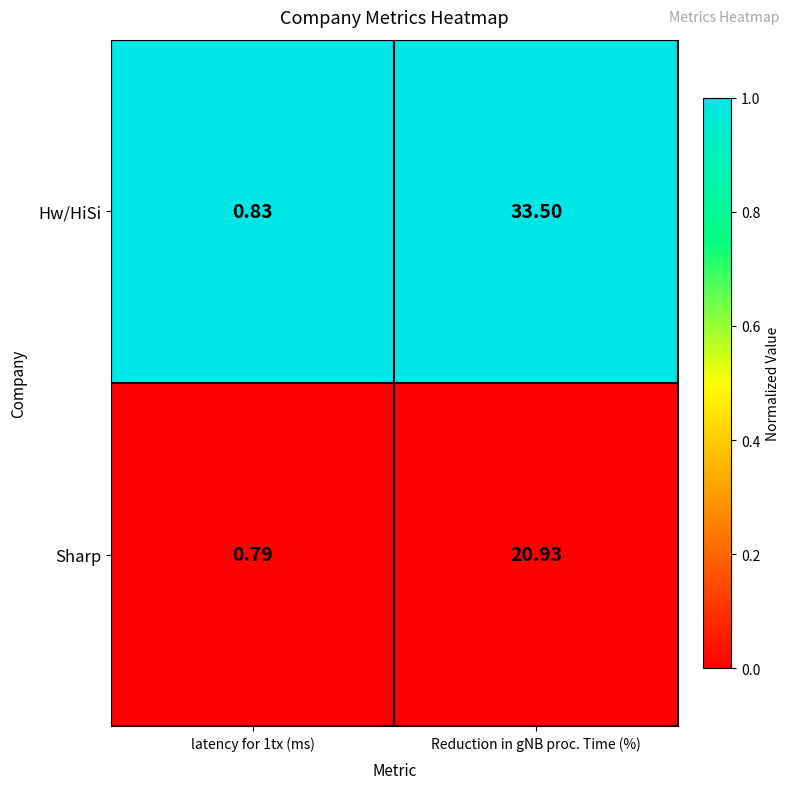

Which series has the widest spread of values?

Hw/HiSi